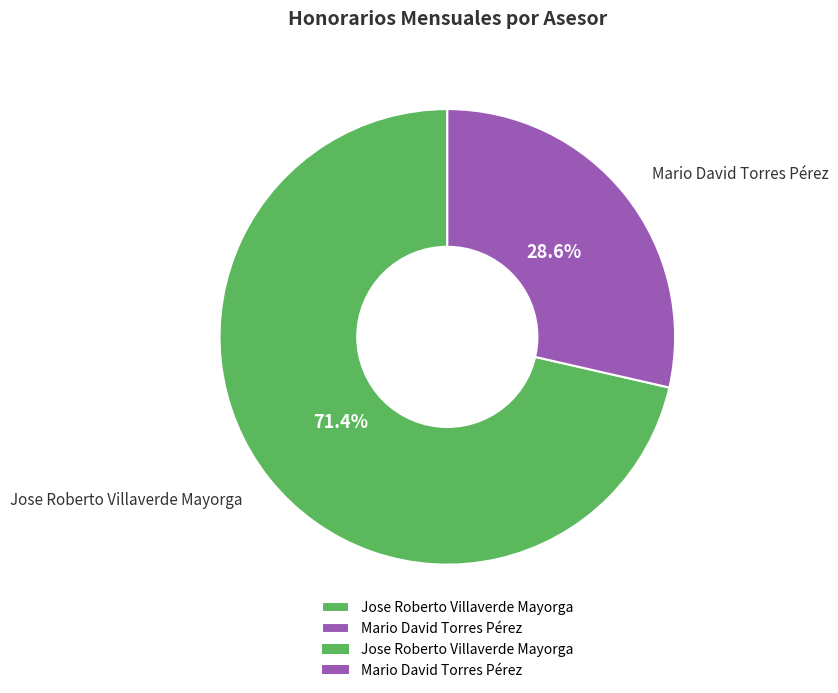

To the nearest percent, what is the difference between the largest and smallest slice percentages?

43%